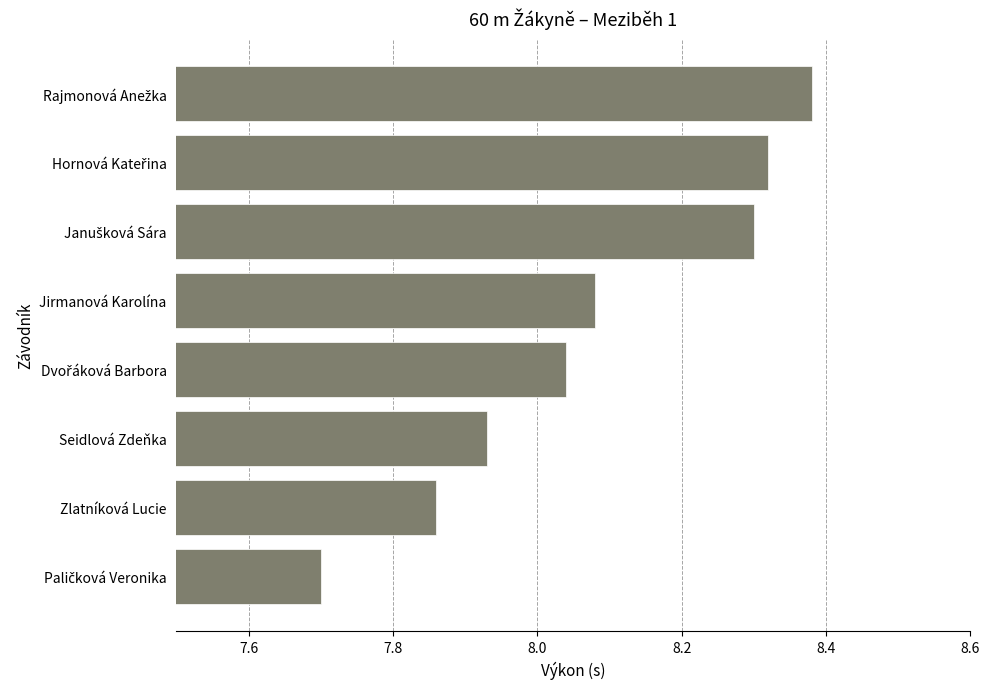

What is the difference between the maximum and minimum values?

0.7